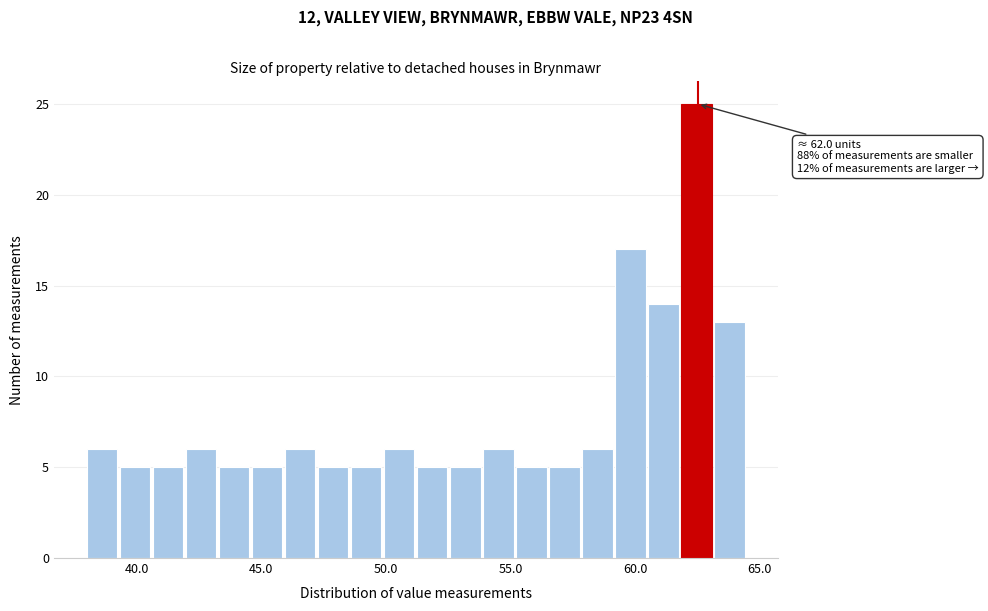

Around what value on the x-axis is the tallest bar? Give the approximate position of its centre, as read against the axis.

62.5